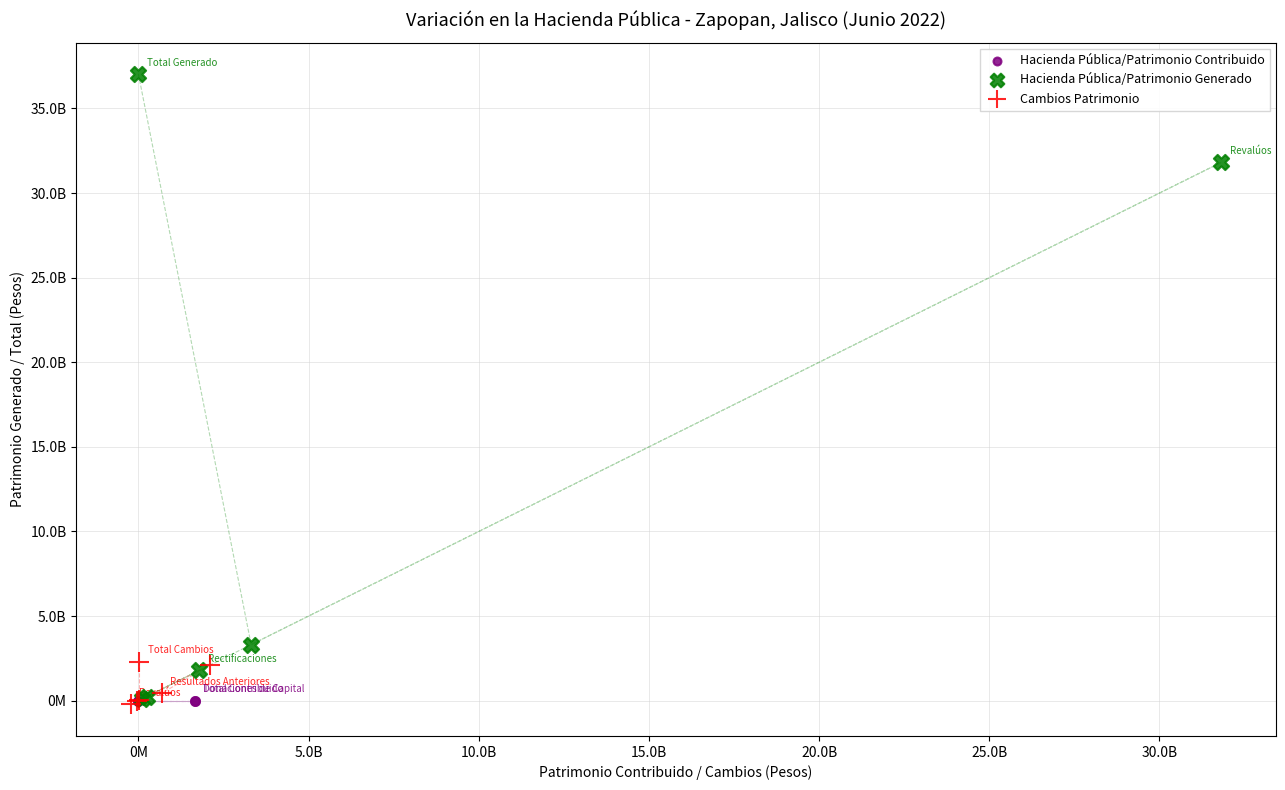

What are all the series names shown in the legend?

Hacienda Pública/Patrimonio Contribuido, Hacienda Pública/Patrimonio Generado, Cambios Patrimonio